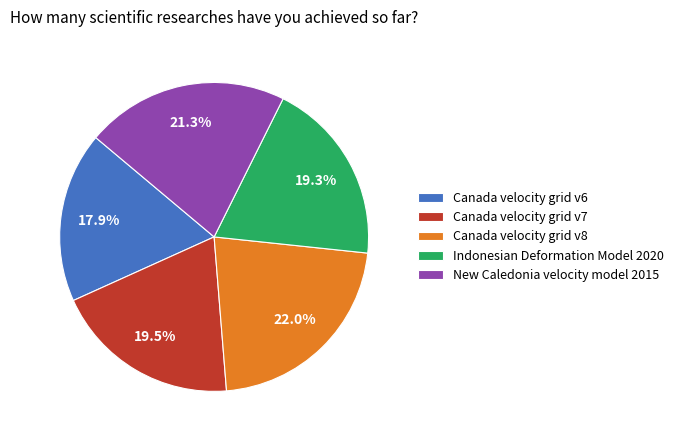

To the nearest percent, what is the average slice percentage?

20%